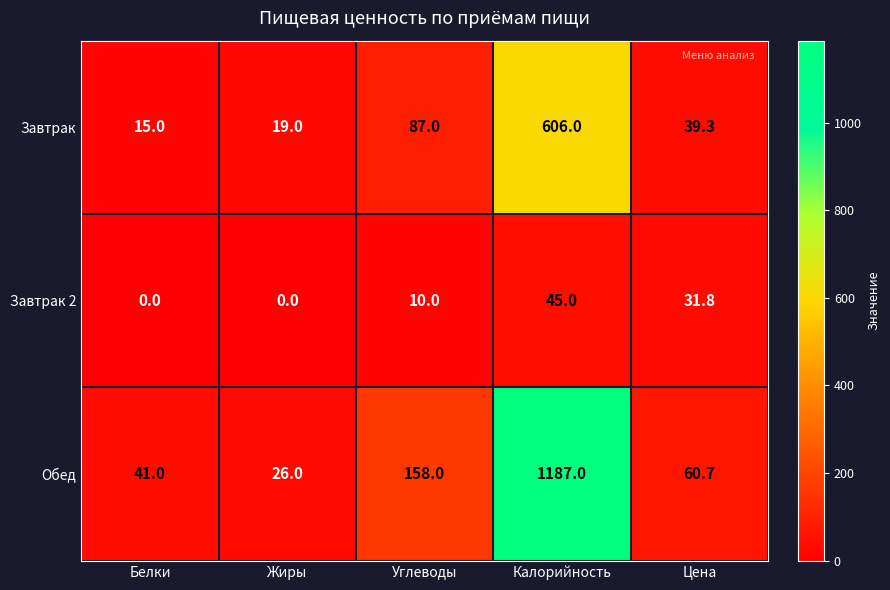

At how many categories does at least one series exceed 1083?

1